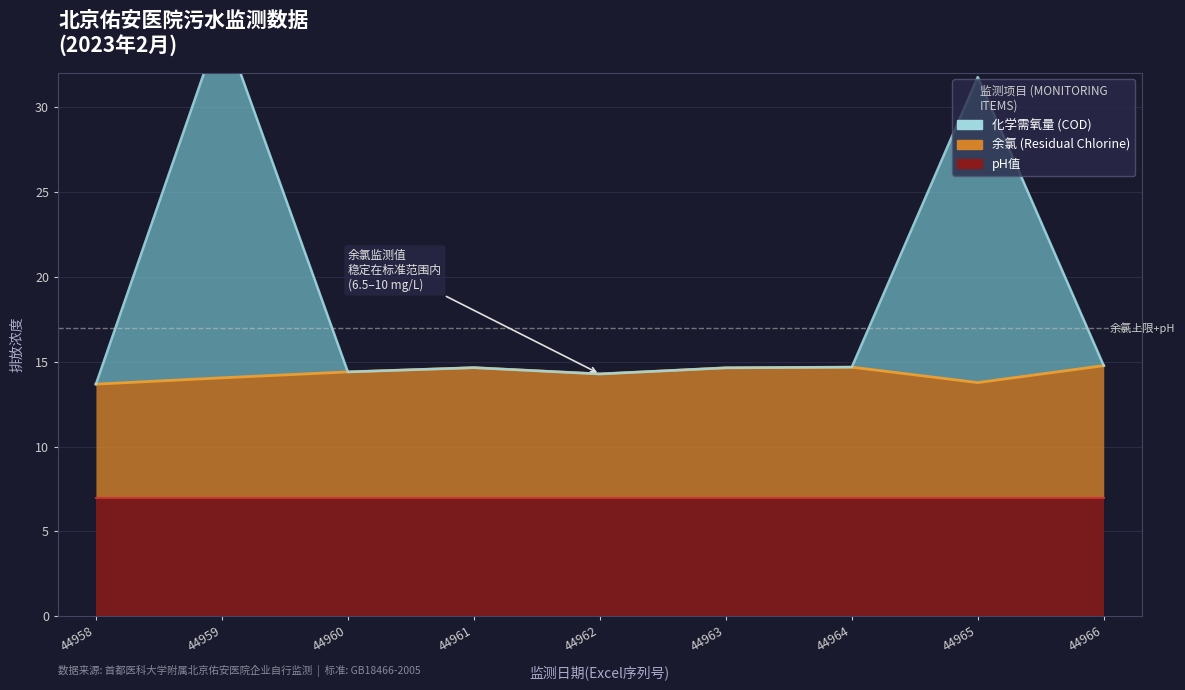

True or false: 化学需氧量 (COD) and 余氯 (Residual Chlorine) cross at least once.

False